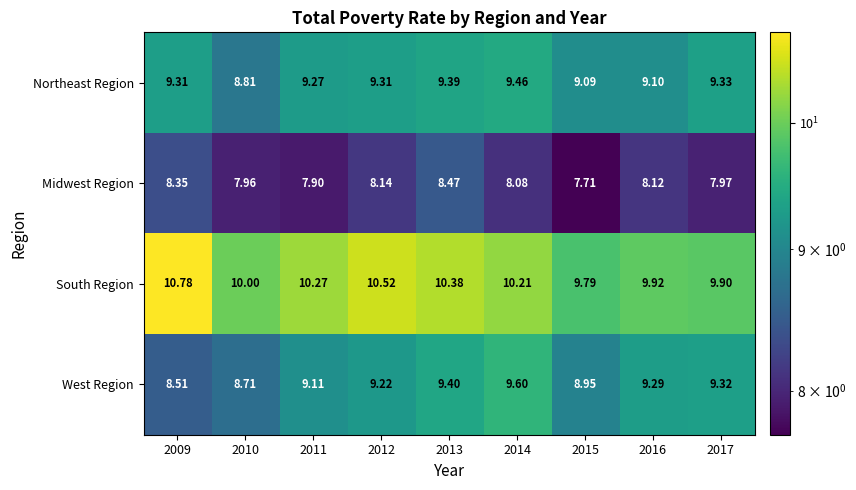

Is the value of Midwest Region at 2009 greater than the value of West Region at 2010?

No